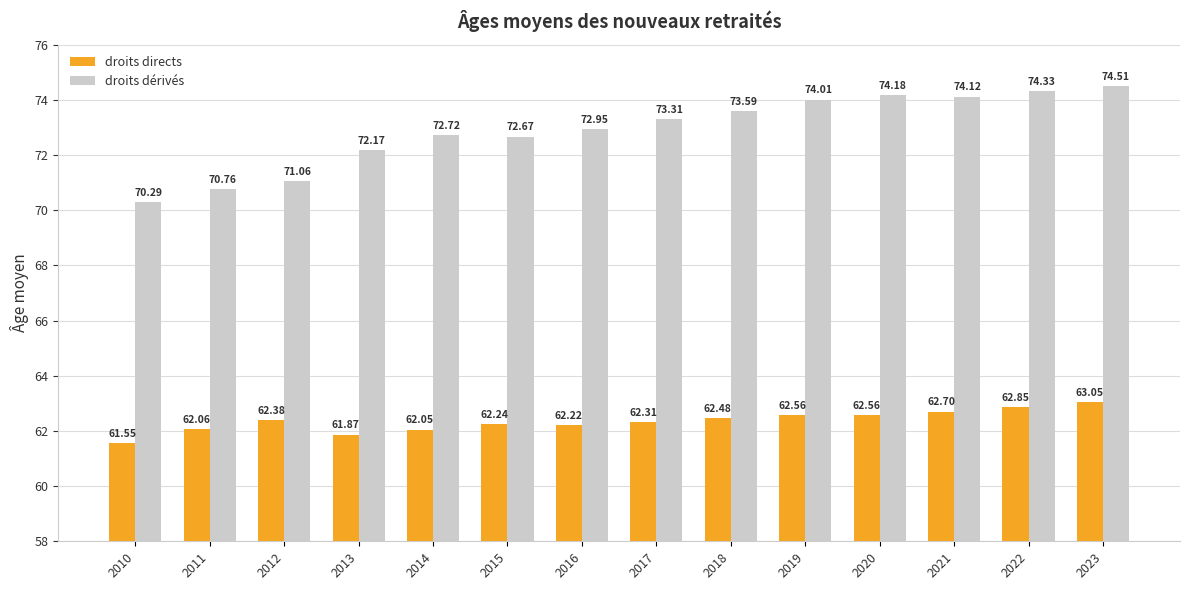

Which series has the largest range (max minus min)?

droits dérivés